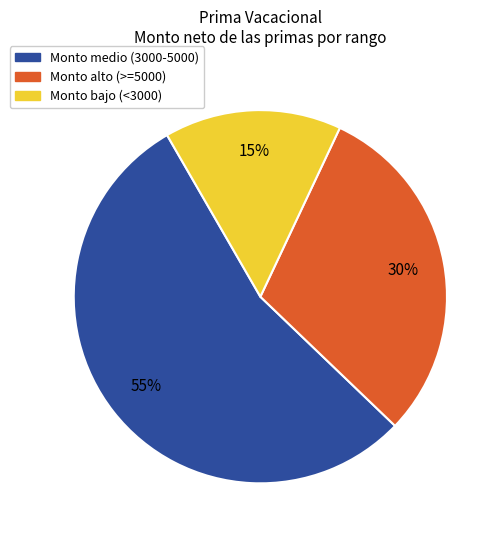

To the nearest percent, what is the combined percentage of Monto bajo (<3000) and Monto alto (>=5000)?

45%